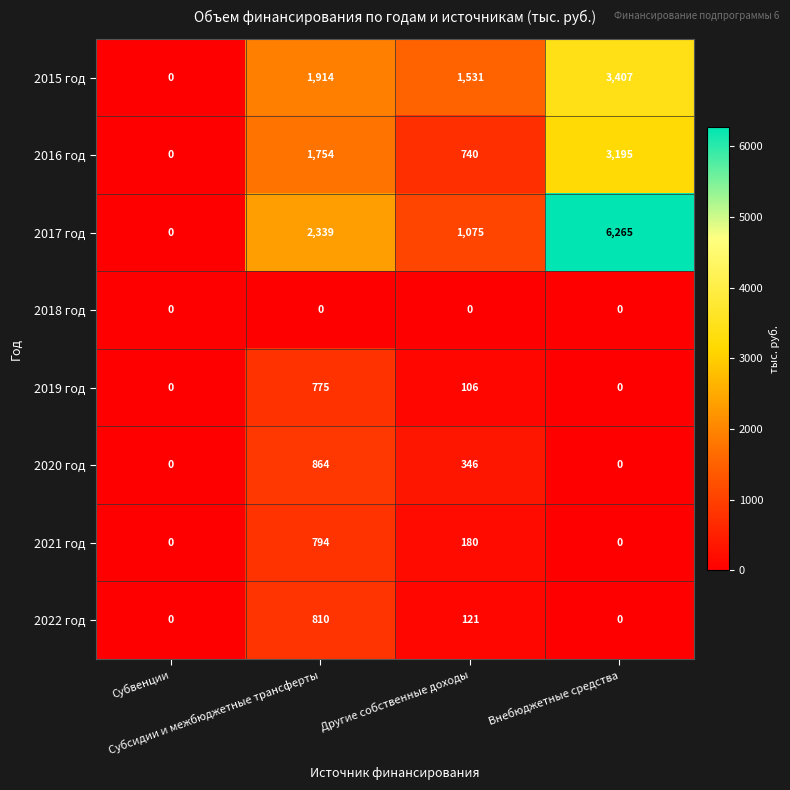

Which series has the widest spread of values?

2017 год